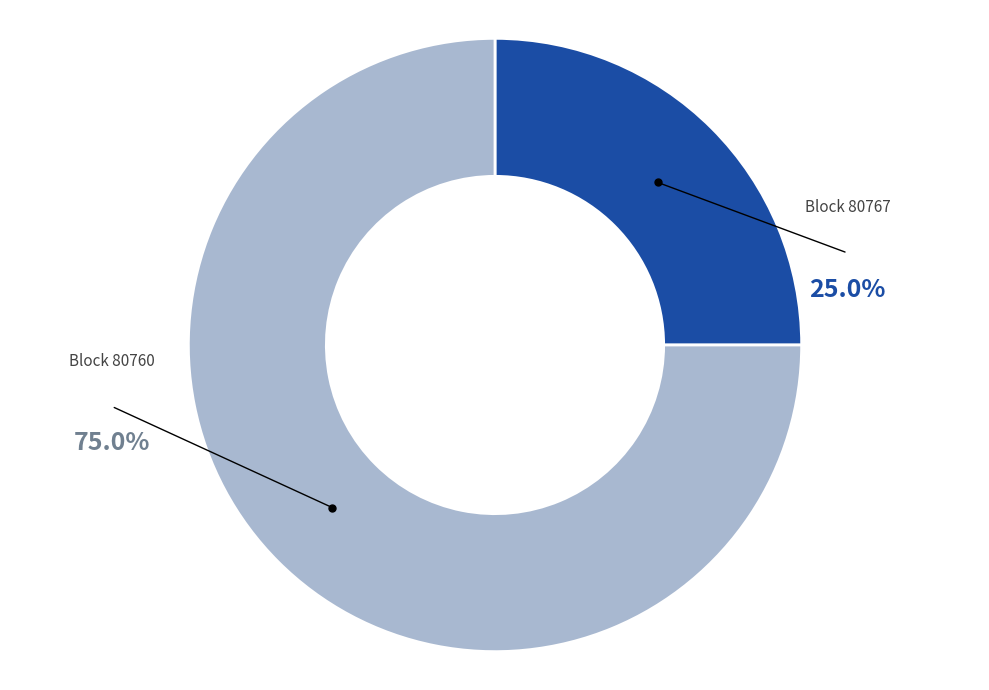

Is there any slice that represents more than half of the pie?

Yes